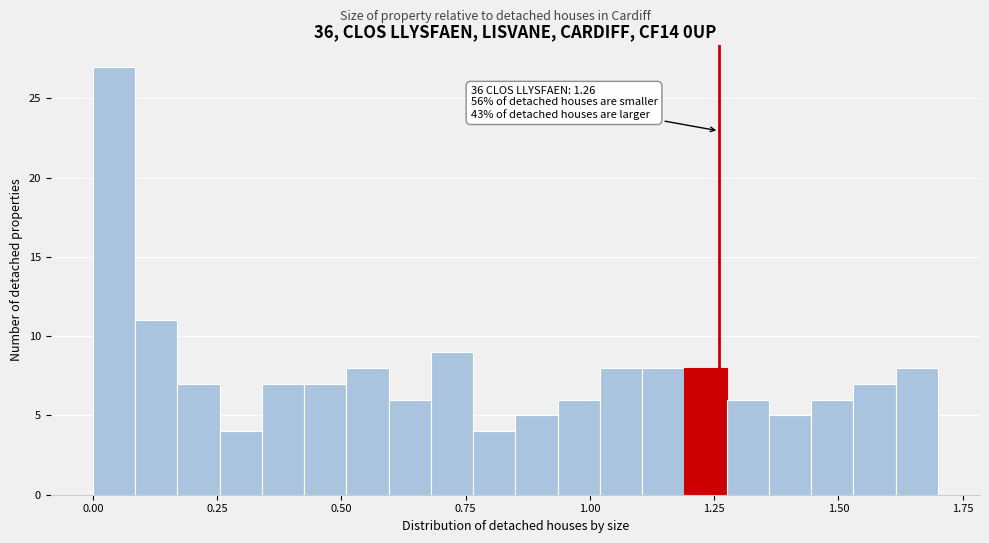

Around what value on the x-axis is the tallest bar? Give the approximate position of its centre, as read against the axis.

0.05